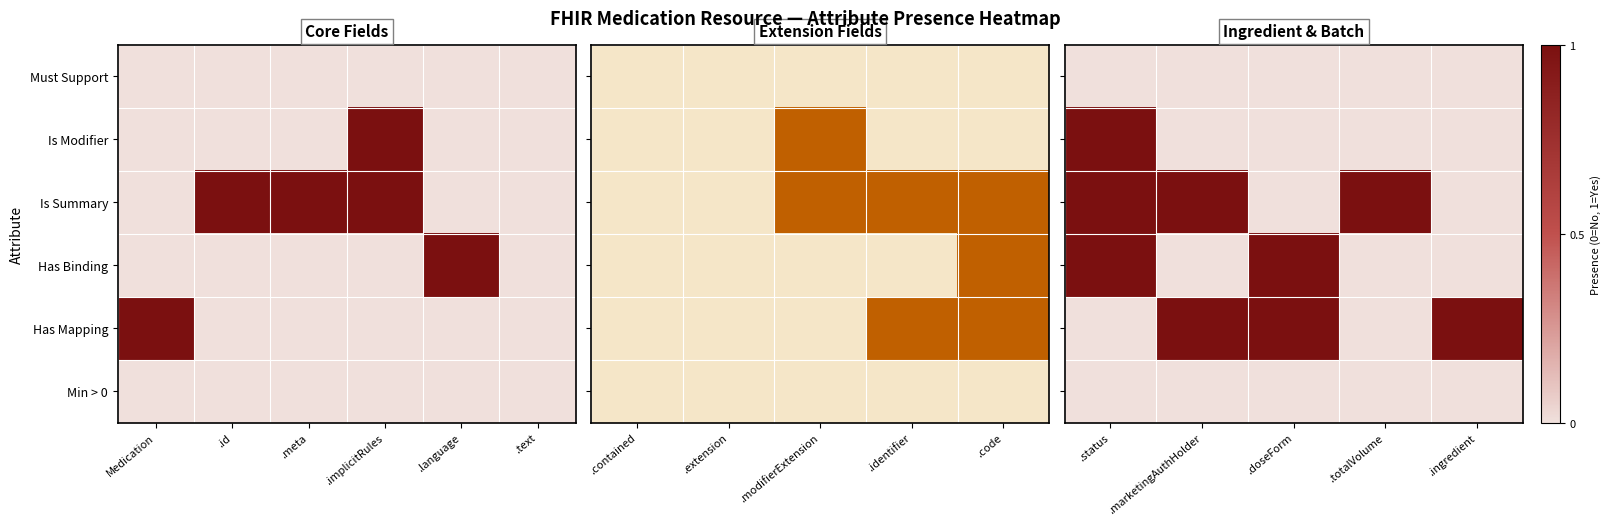

What is the difference between the Is Modifier values at .status and .totalVolume?

1